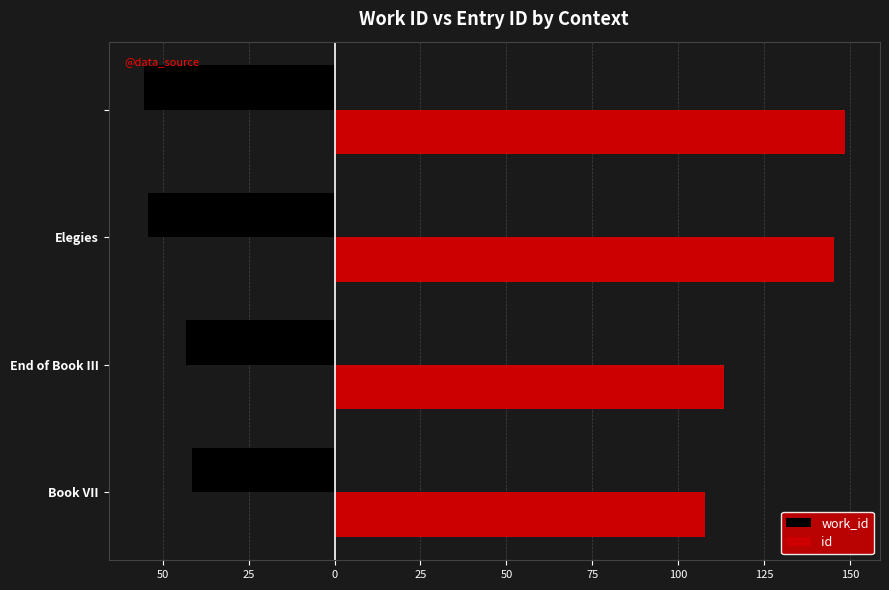

What are all the series names shown in the legend?

work_id, id